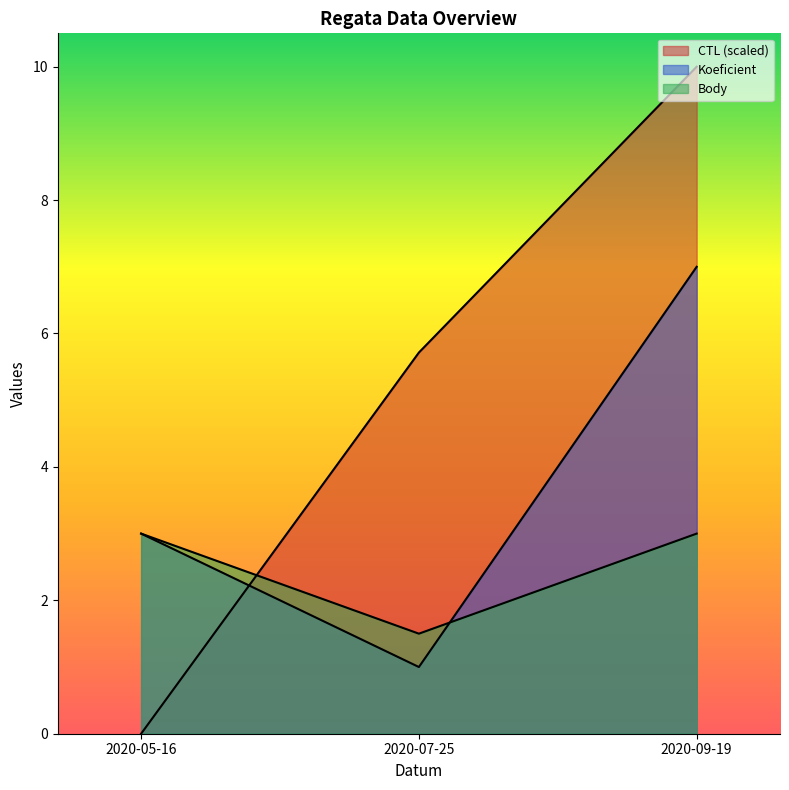

How many distinct data groups are displayed?

3